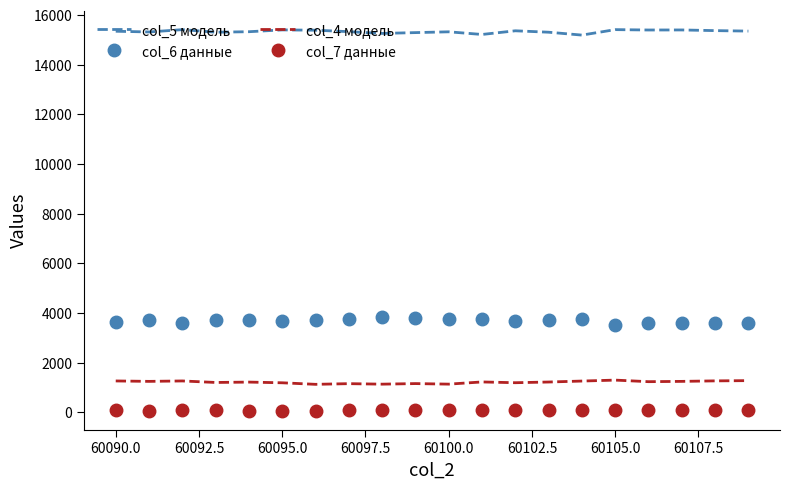

Which series has the largest total across all categories?

col_5 модель